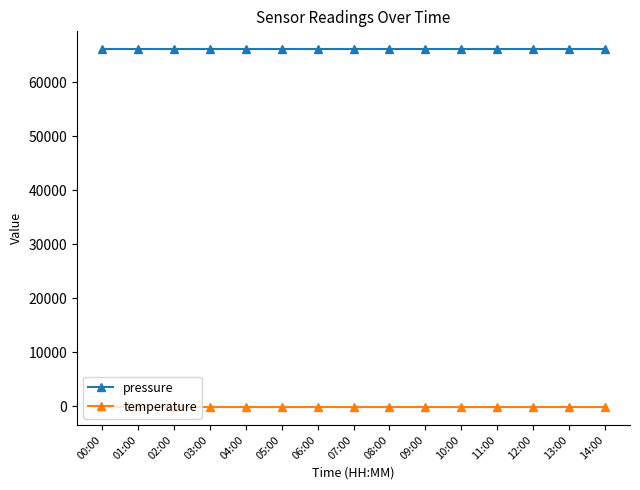

List the series in order of their overall mean, lowest first.

temperature, pressure